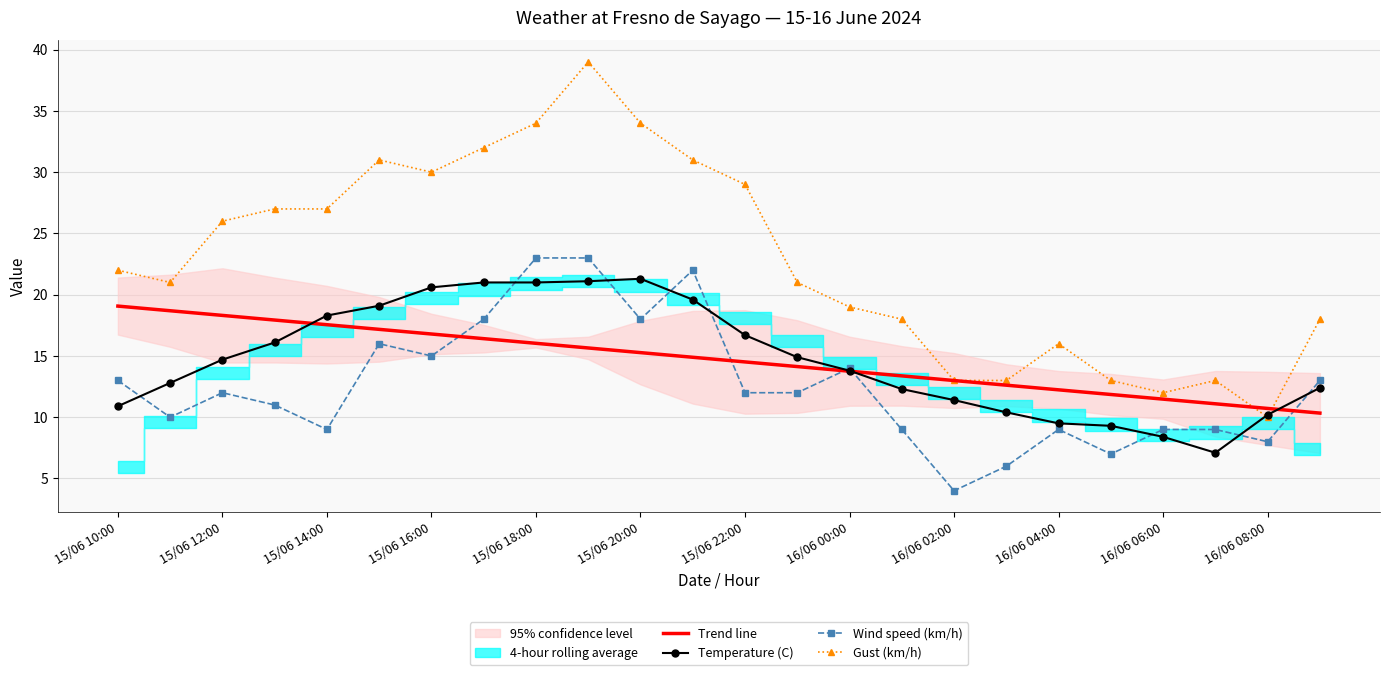

At how many categories does at least one series exceed 34?

1